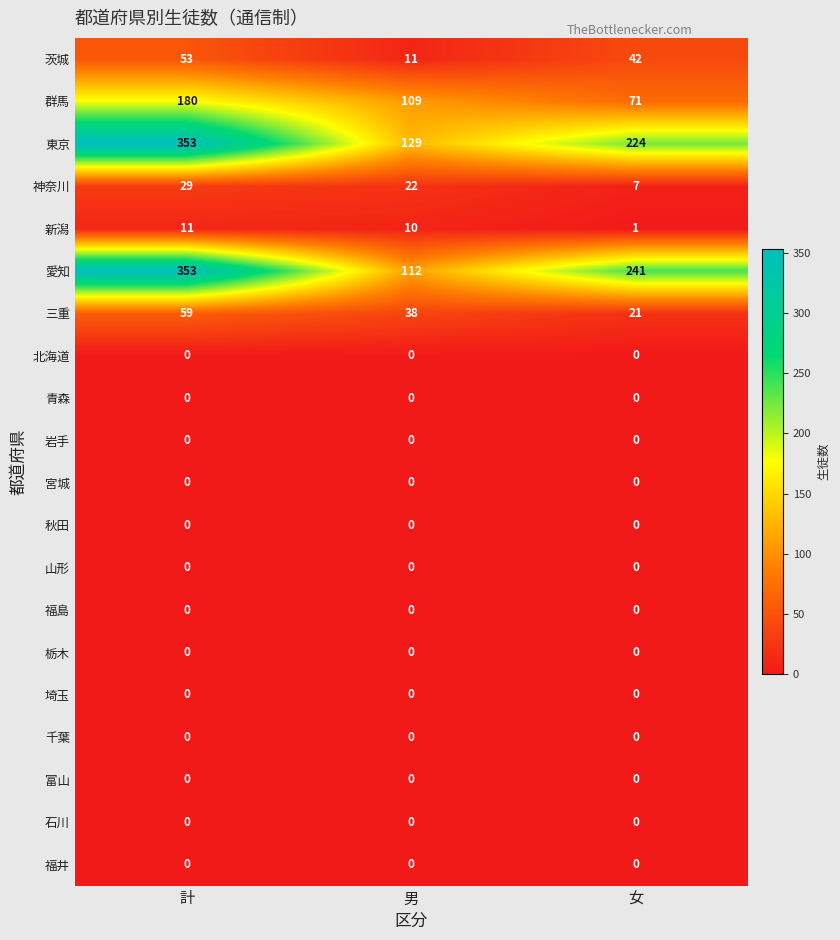

What is the sum of all 新潟 values?

22